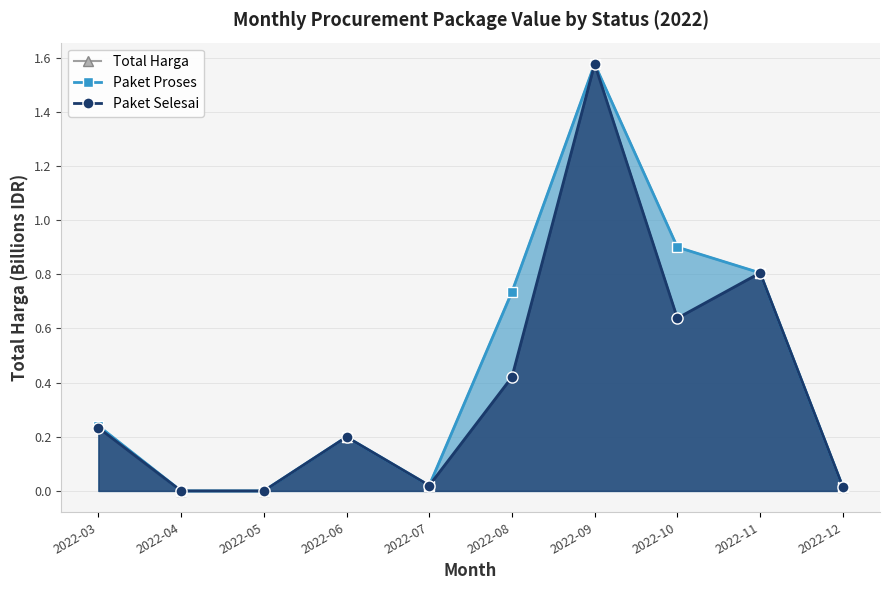

What is the average value of the Paket Proses series?

0.4